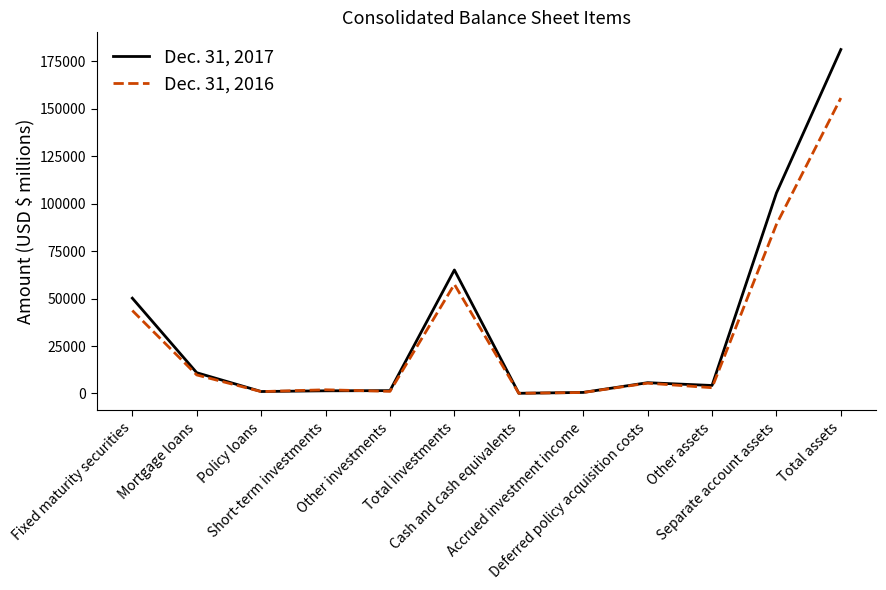

What is the sum of the Dec. 31, 2016 values at Policy loans and Short-term investments?

2933